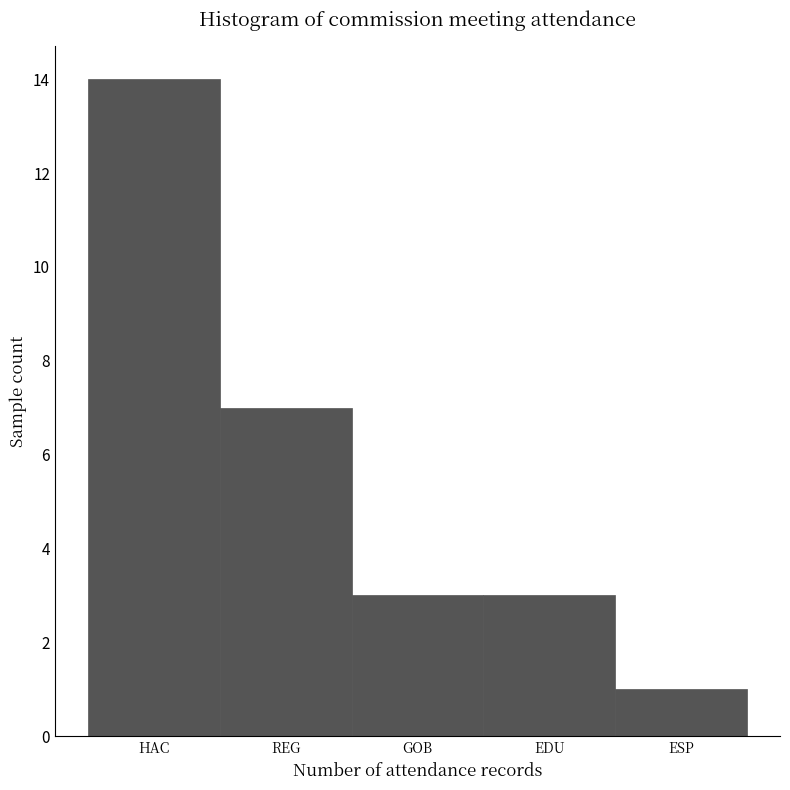

Reading right to left, extract all data points from this chart.

1	3	3	7	14